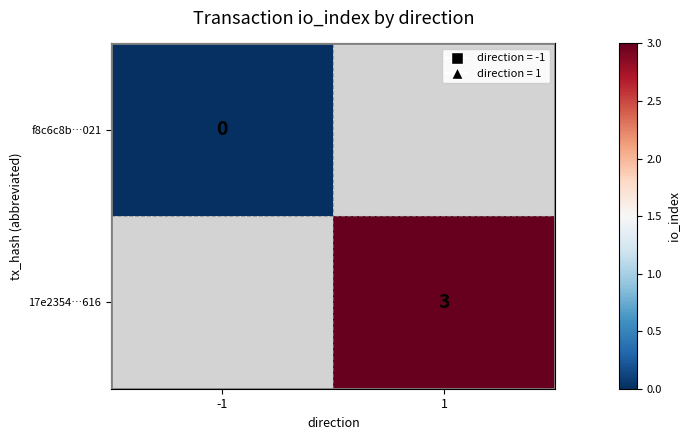

Is it true that 17e2354…616 equals 3 at 1?

True